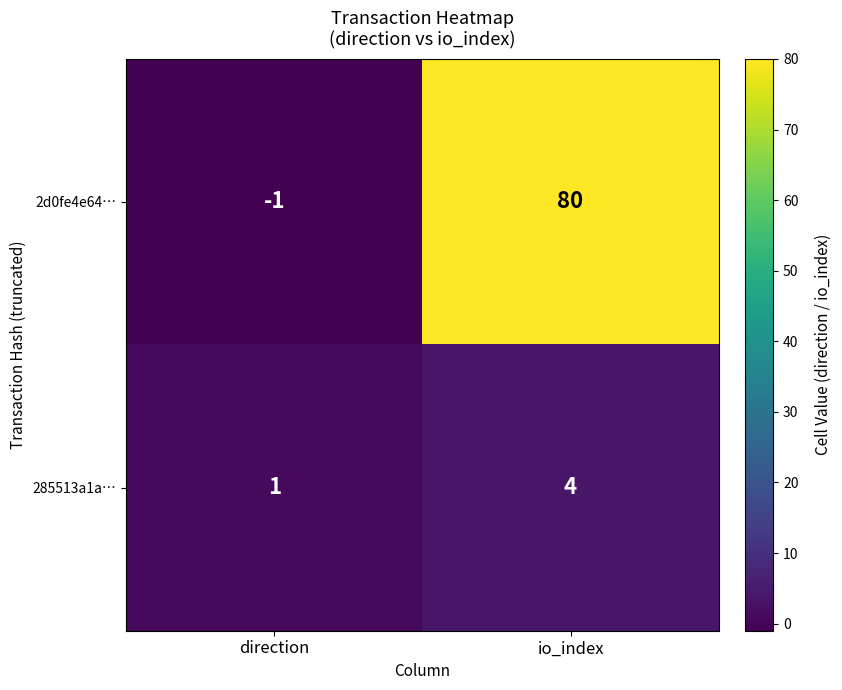

How many negative values does the 2d0fe4e64… series have?

1